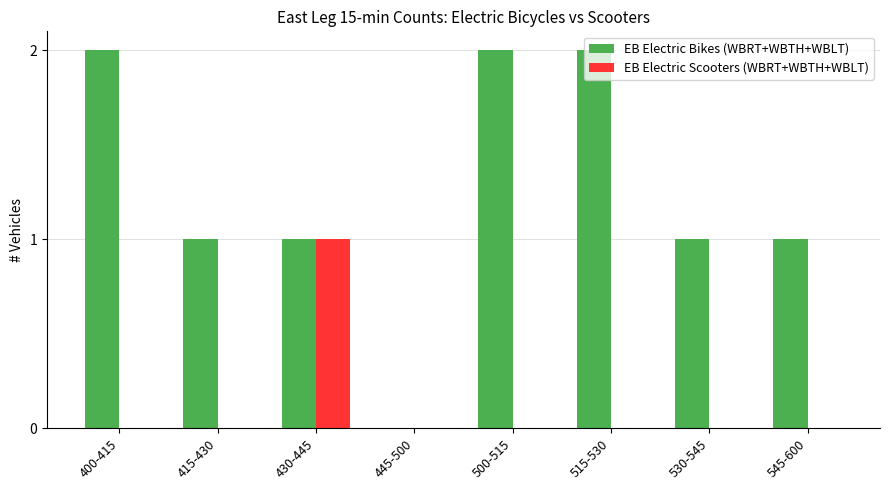

Between 515-530 and 545-600, which series saw the biggest shift?

EB Electric Bikes (WBRT+WBTH+WBLT)